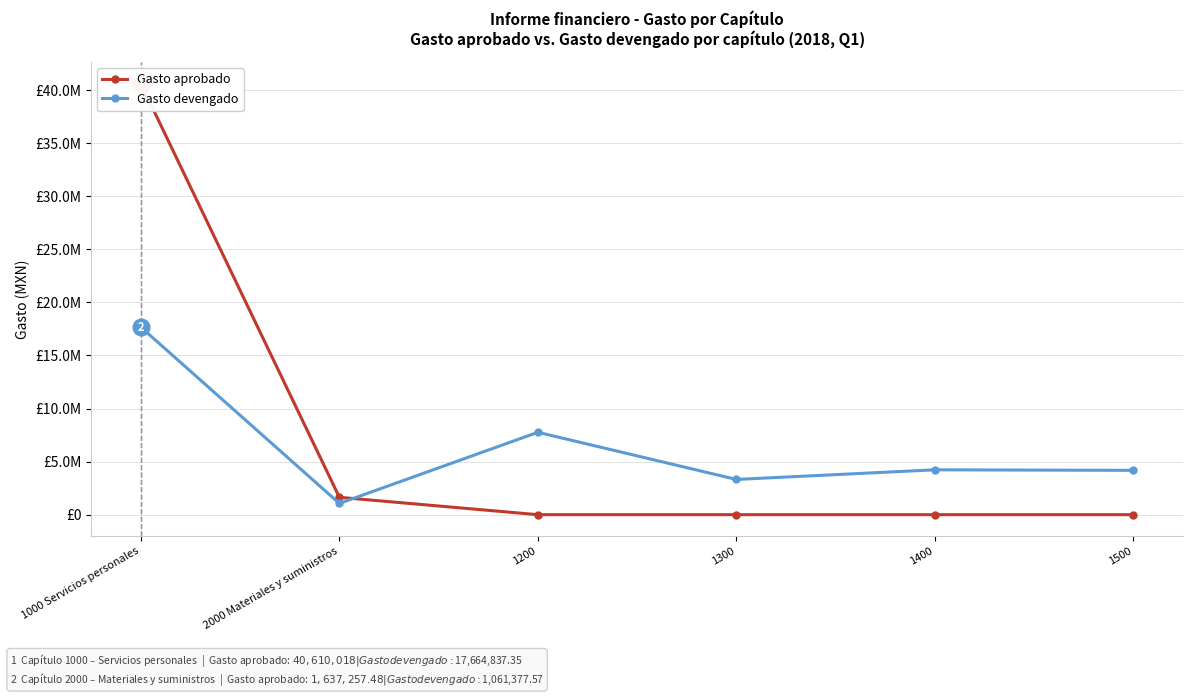

The value of Gasto aprobado at 1300 is 26550575.6. True or false?

False